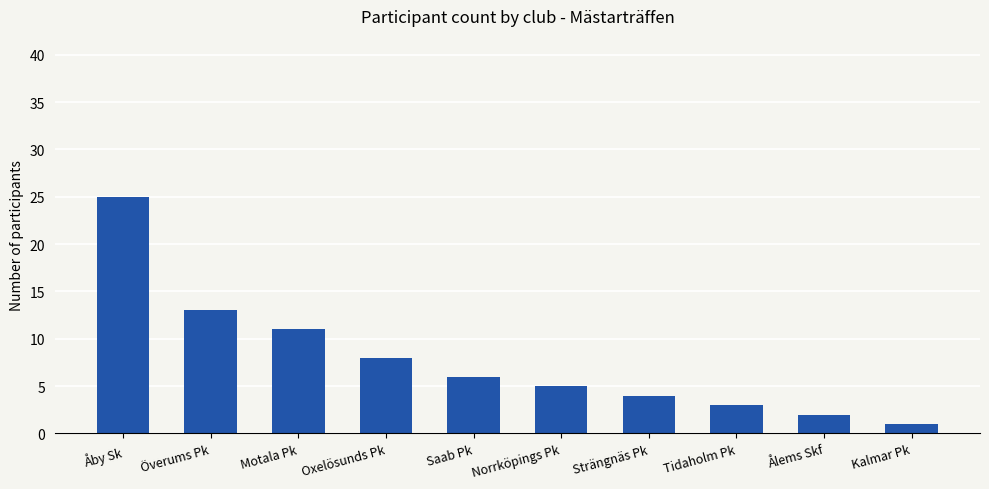

Between Ålems Skf and Åby Sk, which is larger?

Åby Sk